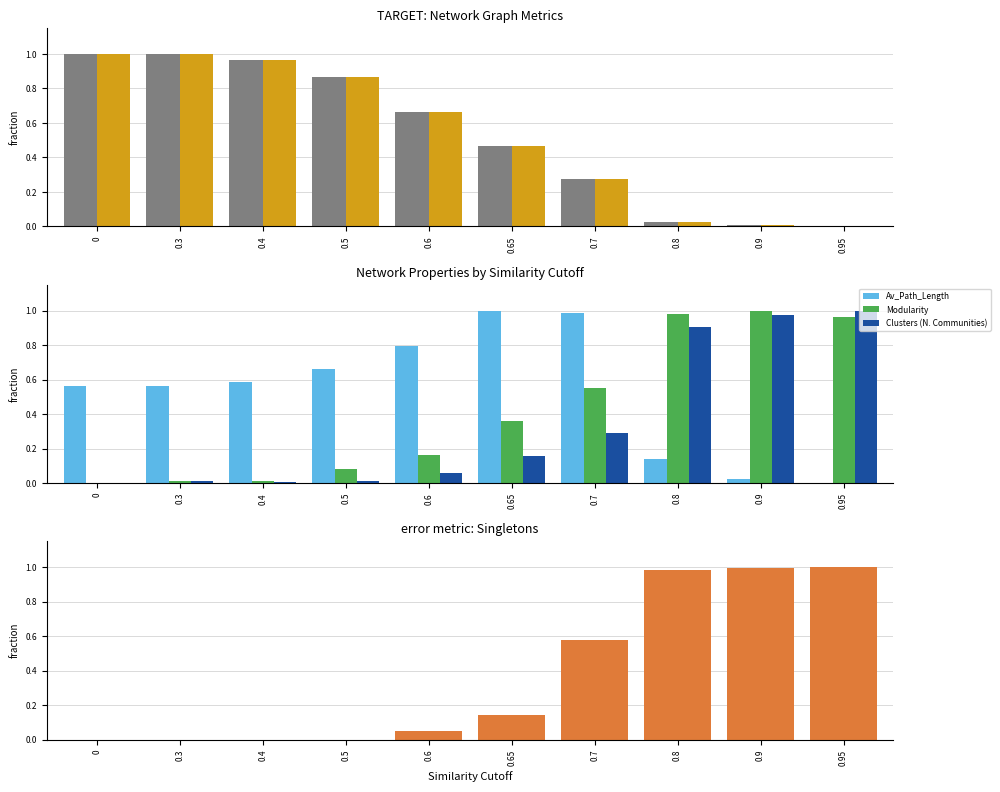

What is the value of the Singletons (Giant Component) bar at the 7th from the left?

0.6